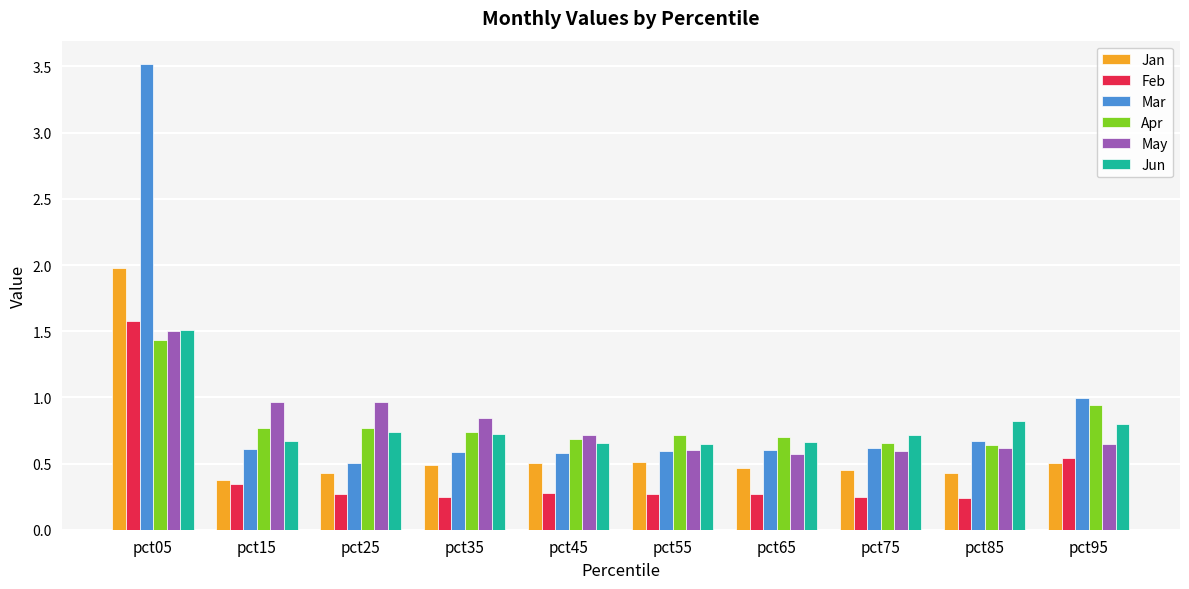

Is the value of Feb at pct55 greater than the value of Jan at pct25?

No